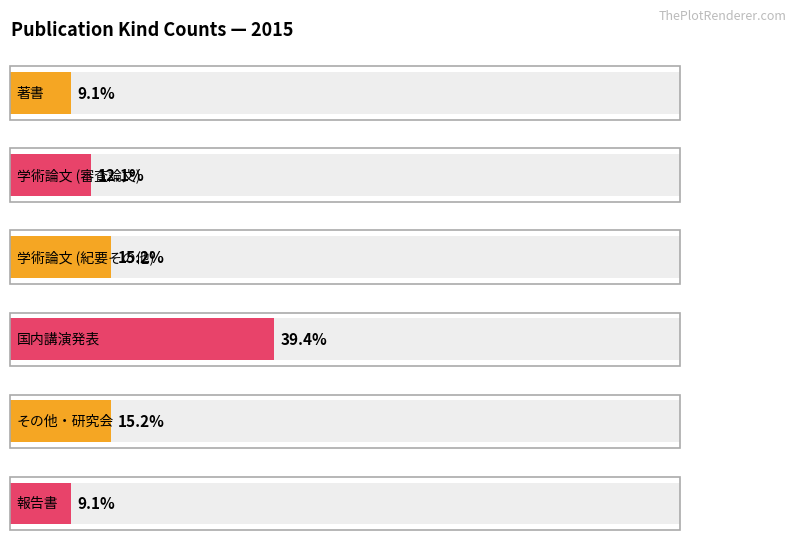

What is the average value?

6